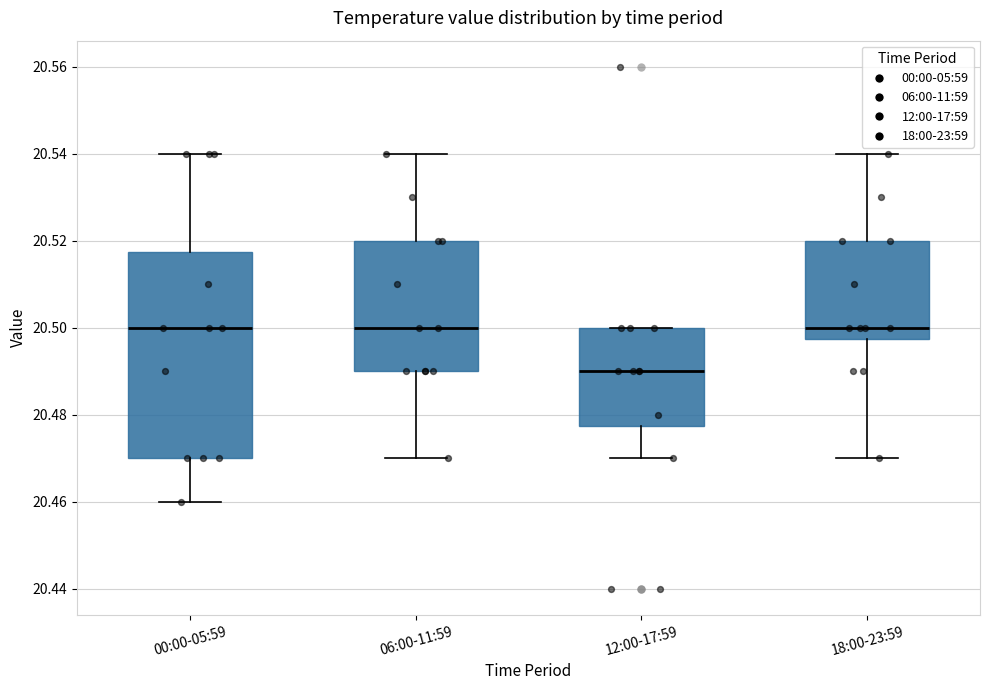

Which box's median line is the lowest?

12:00-17:59